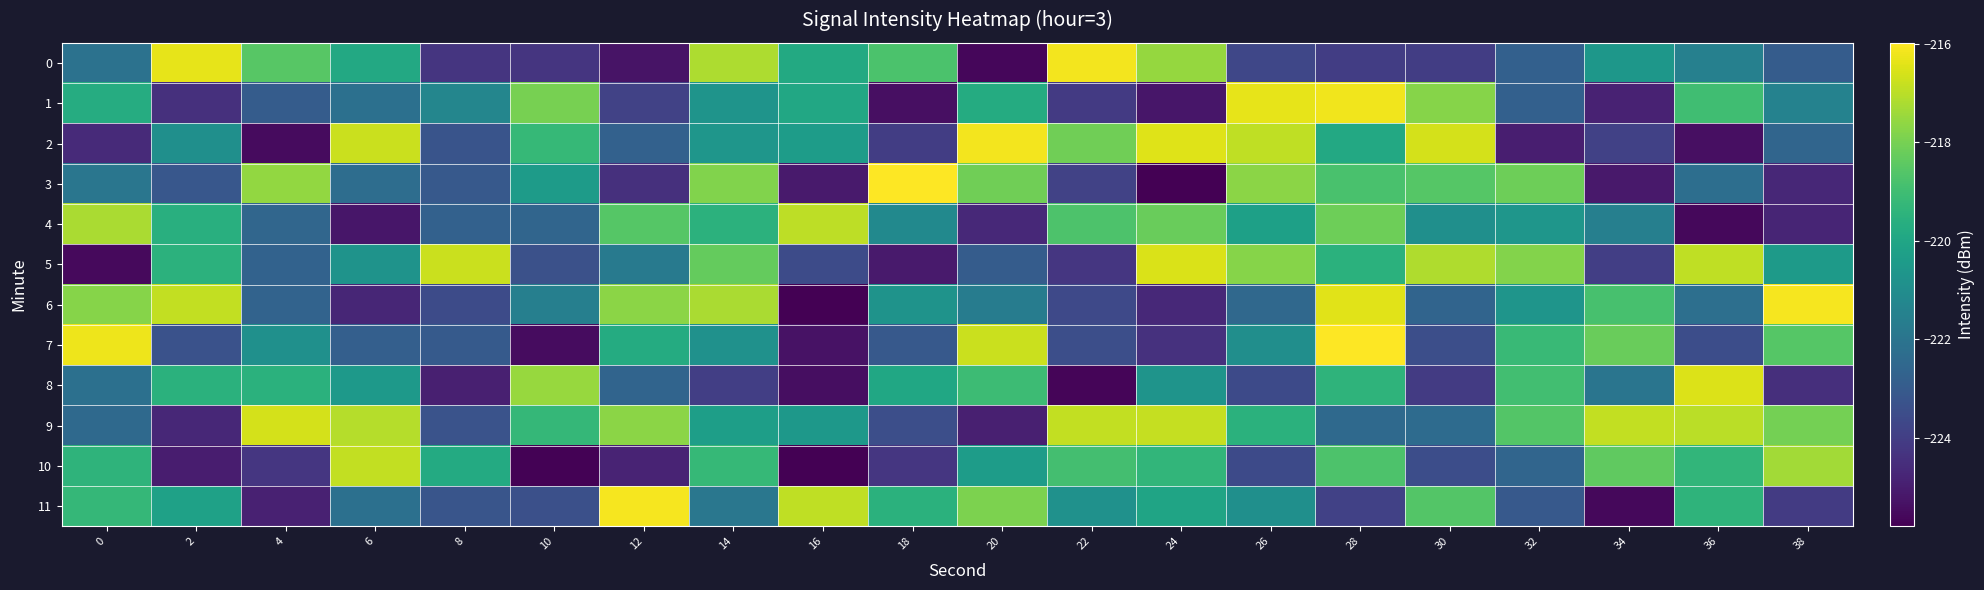

Between 20 and 28, which is larger?

28